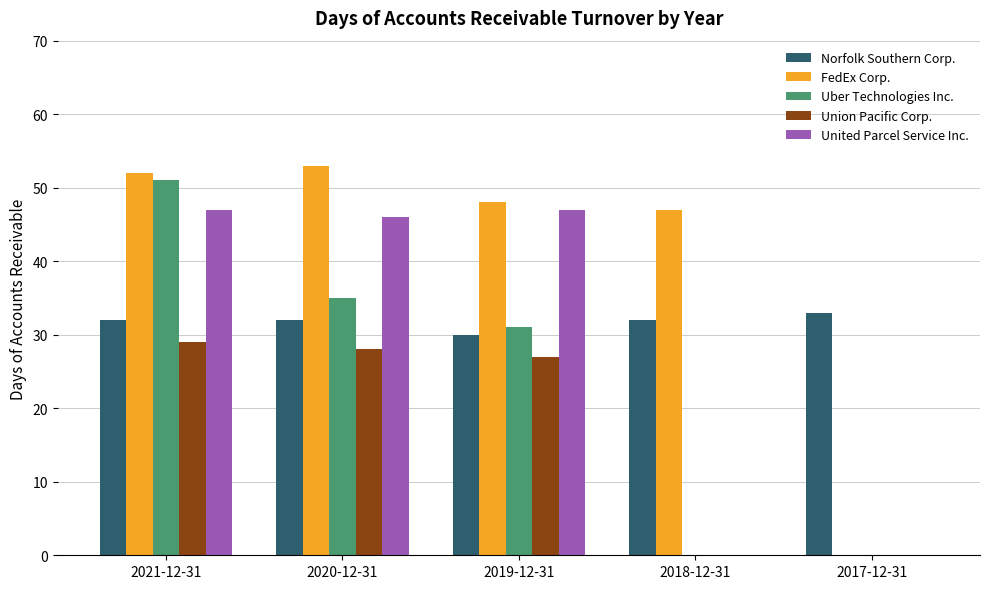

What is the difference between the Union Pacific Corp. values at 2018-12-31 and 2020-12-31?

28